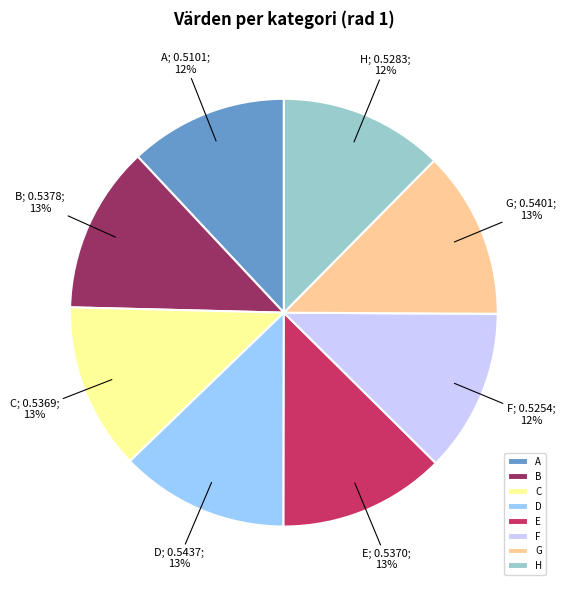

Is there a majority slice in this chart?

No